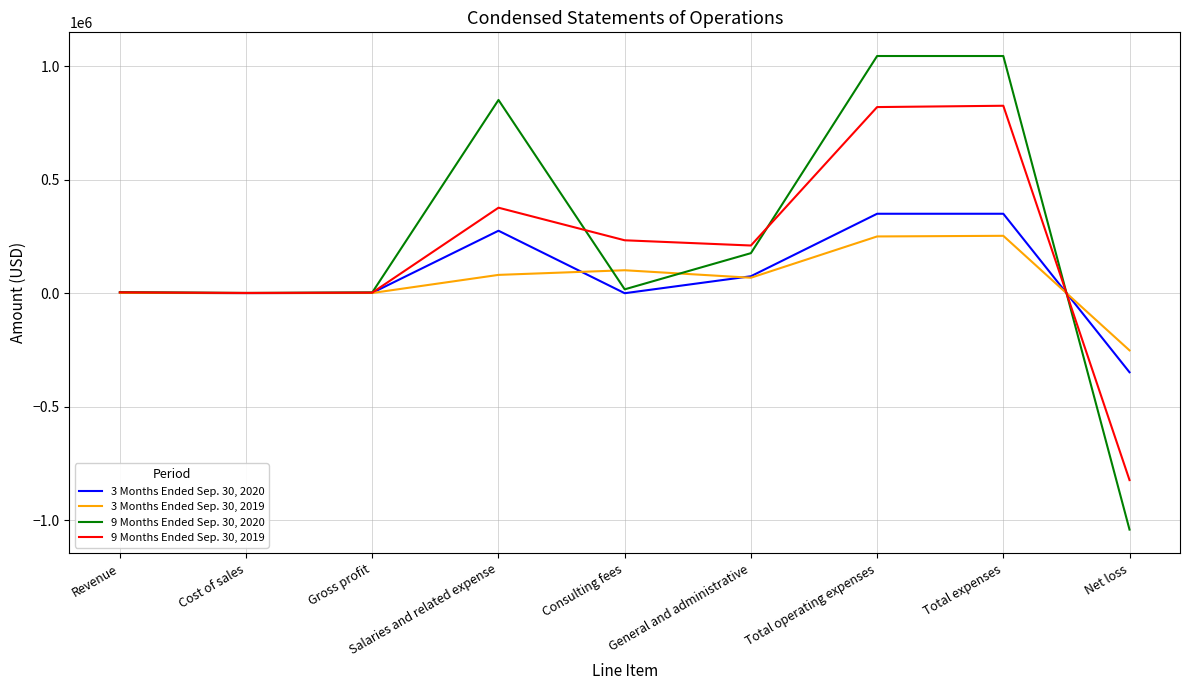

What are all the series names shown in the legend?

3 Months Ended Sep. 30, 2020, 3 Months Ended Sep. 30, 2019, 9 Months Ended Sep. 30, 2020, 9 Months Ended Sep. 30, 2019